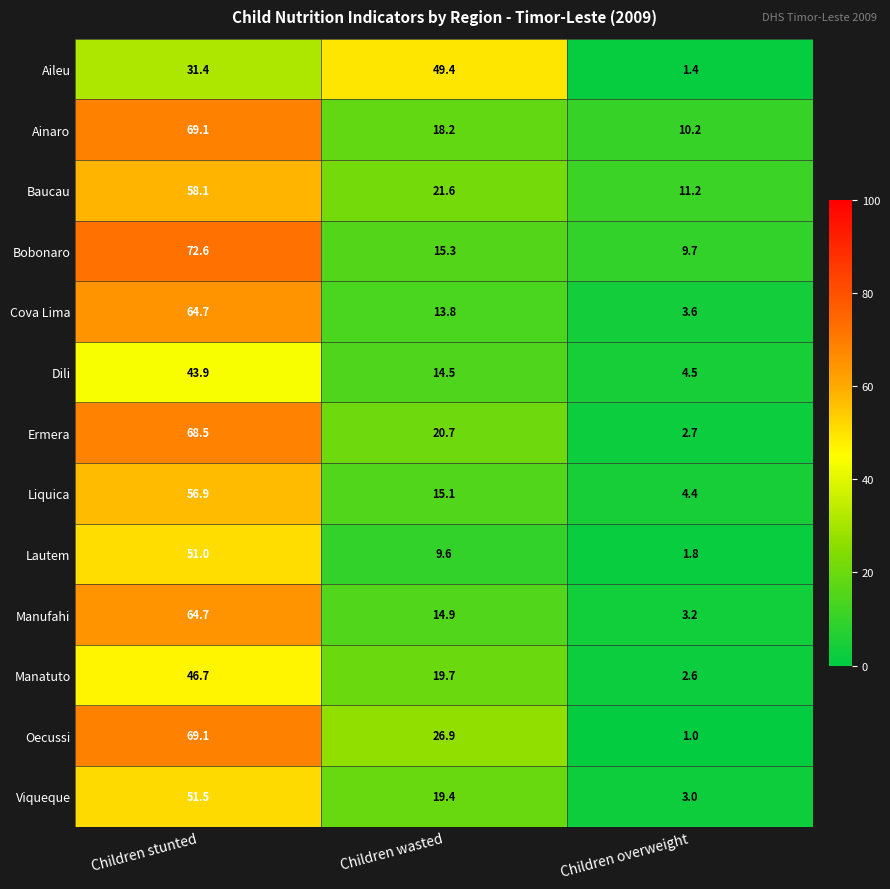

At Children overweight, list the series in order from smallest to largest.

Oecussi, Aileu, Lautem, Manatuto, Ermera, Viqueque, Manufahi, Cova Lima, Liquica, Dili, Bobonaro, Ainaro, Baucau